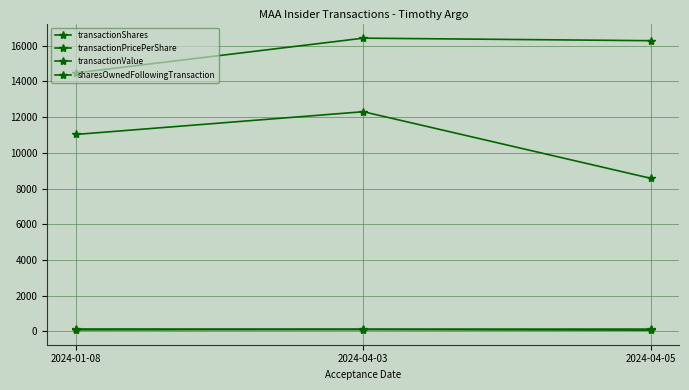

How many data points does each series have?

3